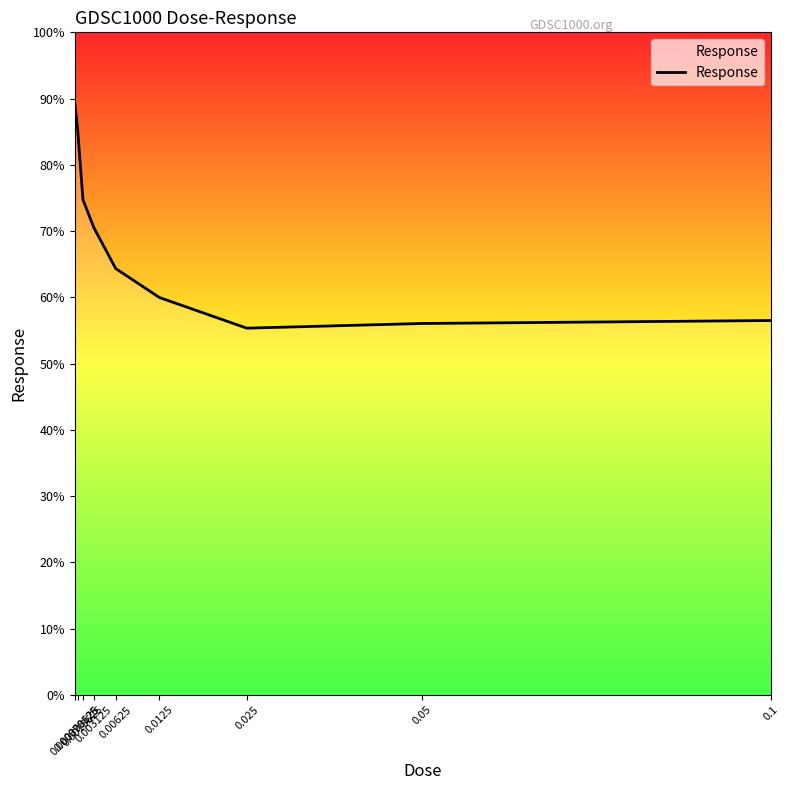

Reading left to right, what are all the values shown in this chart?

89.3	85.6	74.7	70.5	64.3	60.0	55.3	56.1	56.5